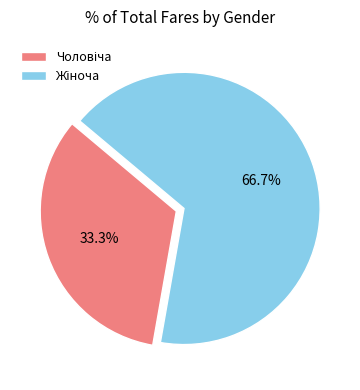

To the nearest percent, what is the difference between the largest and smallest slice percentages?

33%